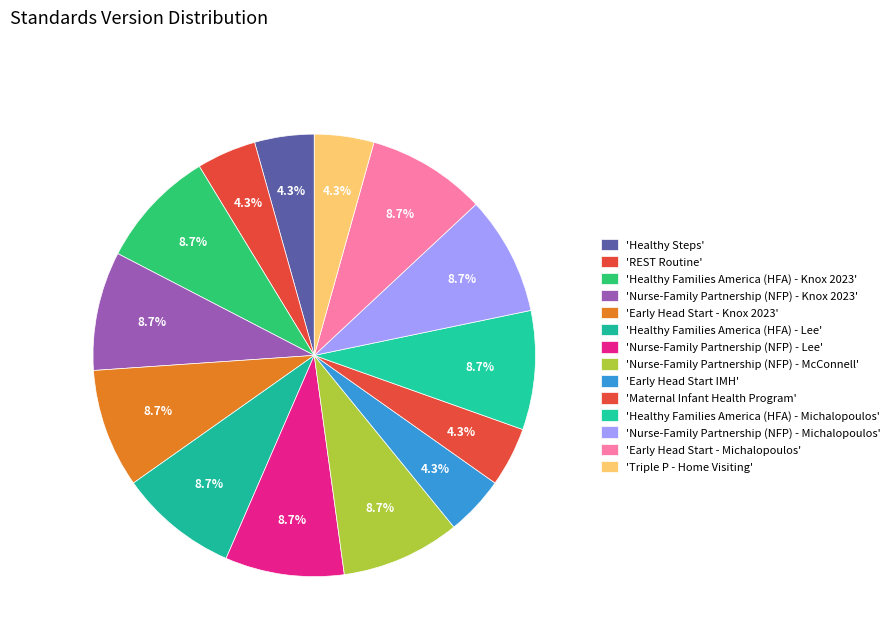

How many slices are in this pie chart?

14